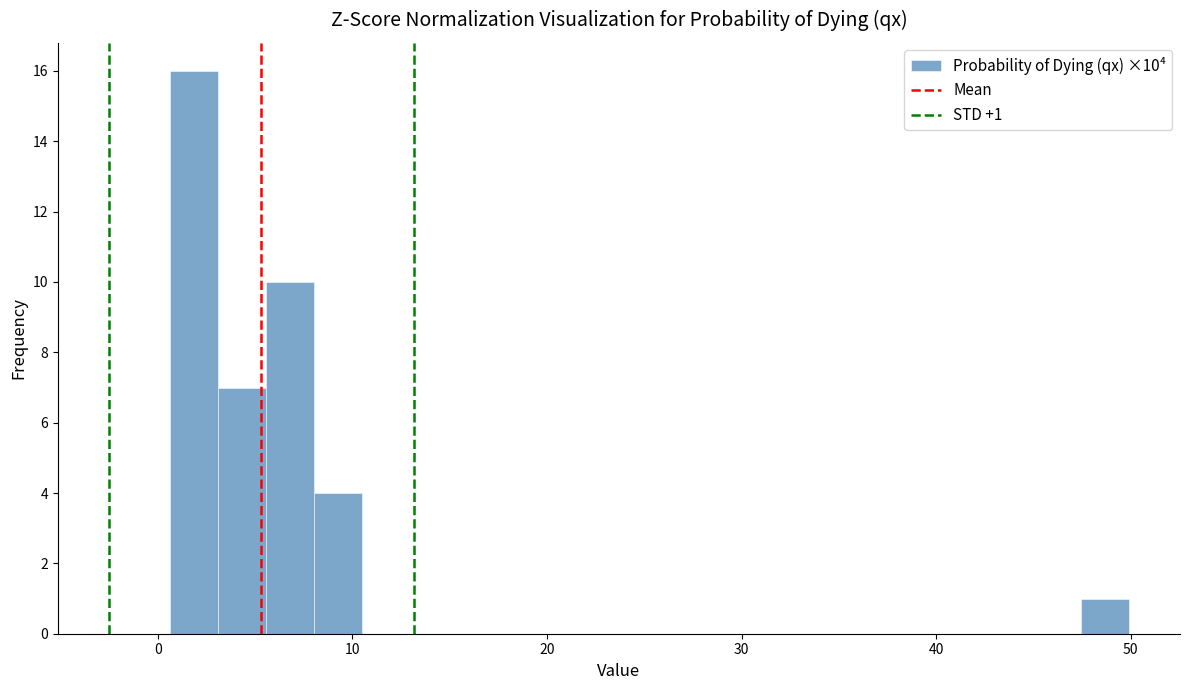

Read against the x-axis, roughly where is the centre of the tallest bar?

2